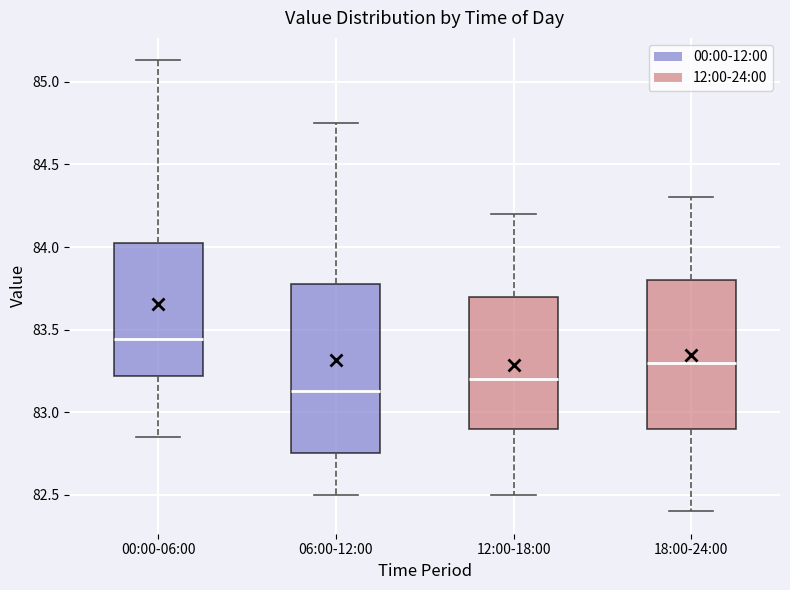

Comparing the boxes themselves (not the whiskers), which one is the tallest?

06:00-12:00